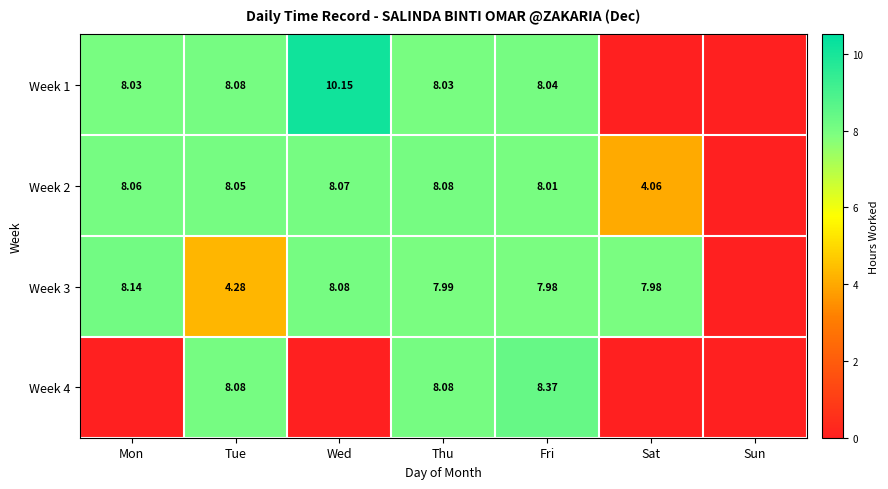

What is the total value across all series at Tue?

28.5